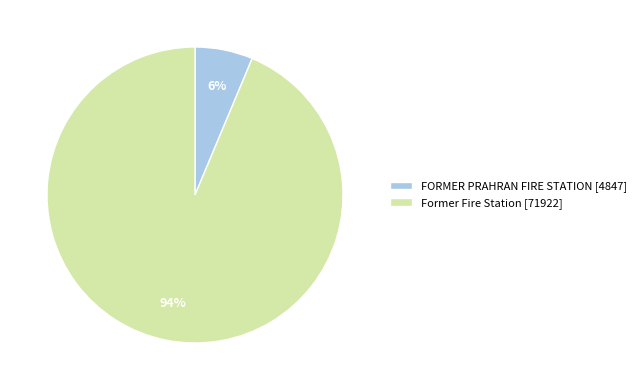

Which category has the smallest portion of the pie?

FORMER PRAHRAN FIRE STATION